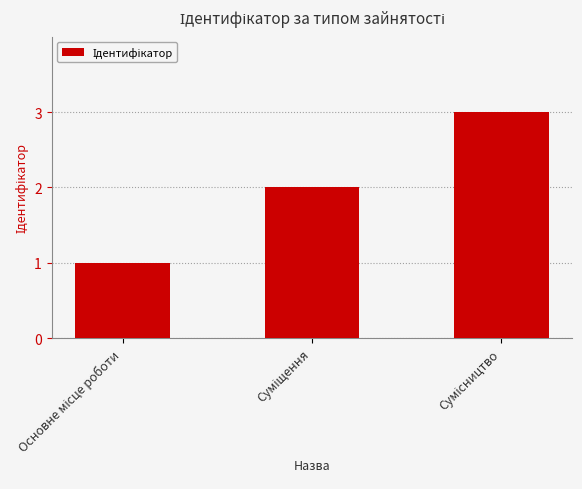

Are the bars horizontal?

No